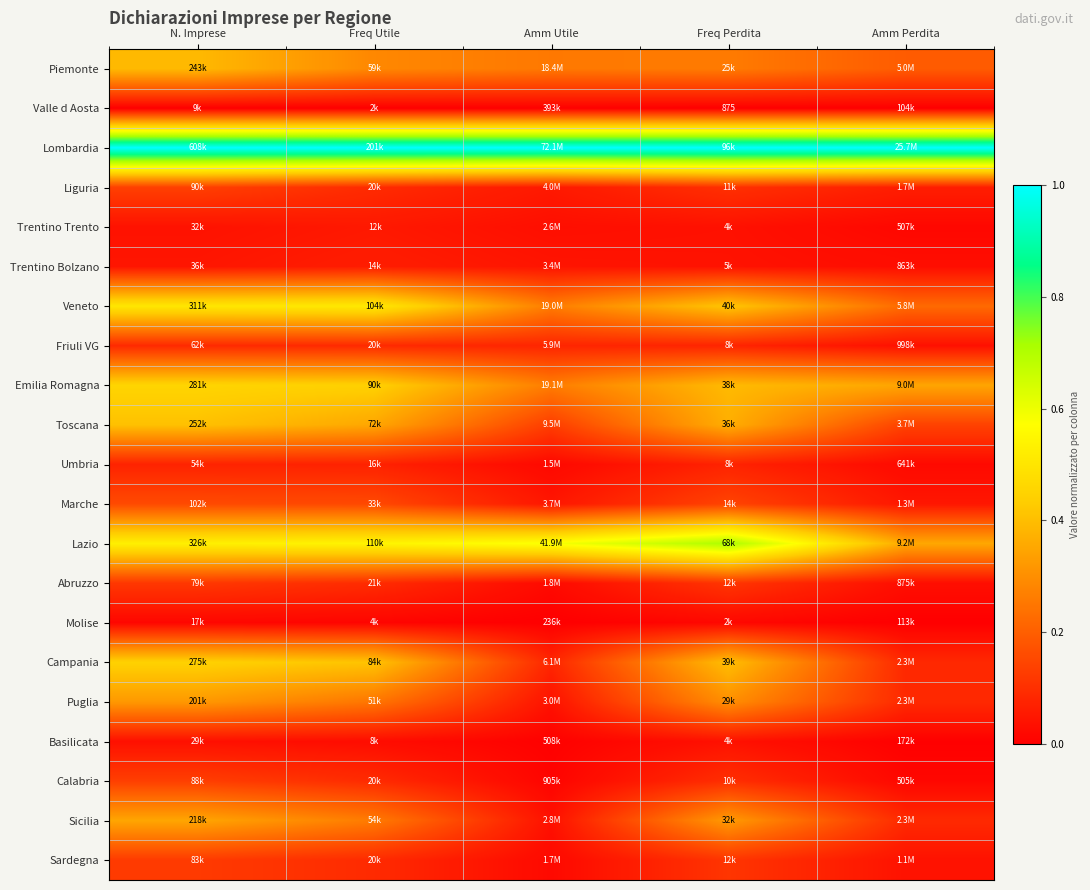

What is the total value across all series at N. Imprese?

5.4